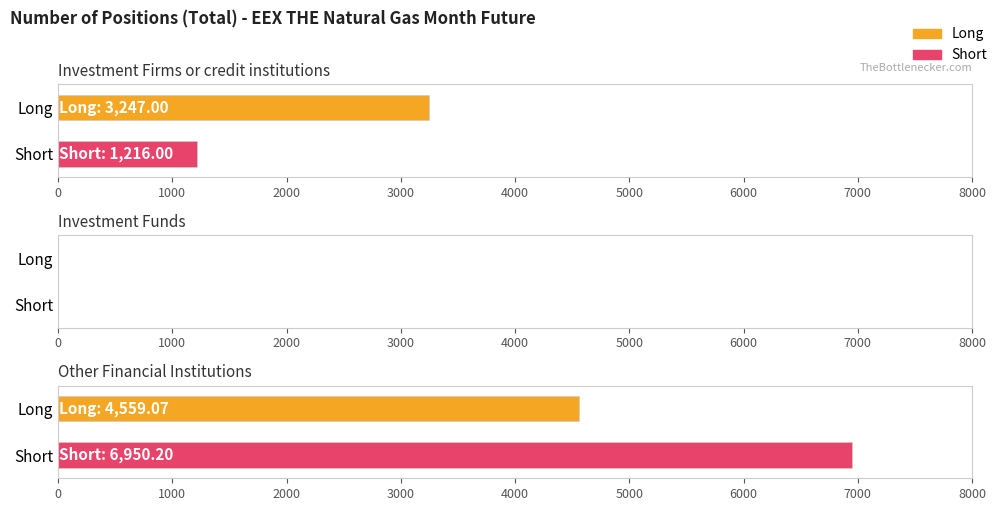

How many series are shown in this chart?

2